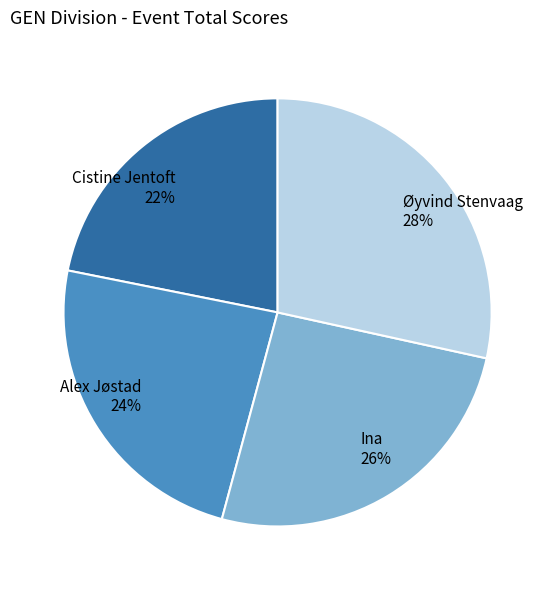

To the nearest percent, what is the combined percentage of Øyvind Stenvaag and Cistine Jentoft?

50%